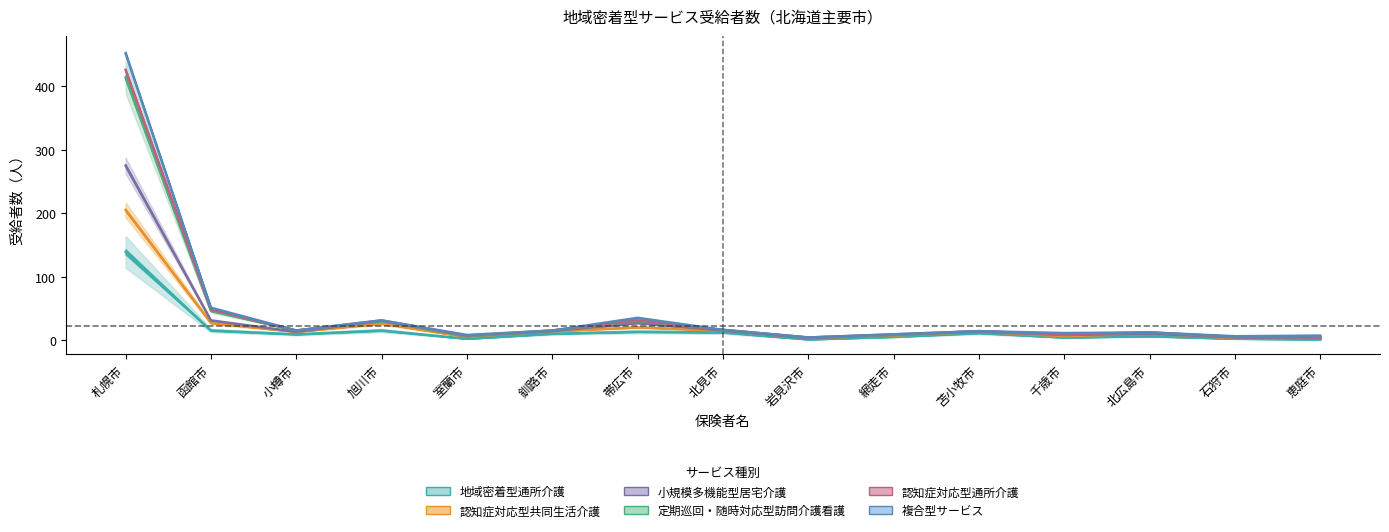

Where is the first local maximum for 小規模多機能型居宅介護?

旭川市